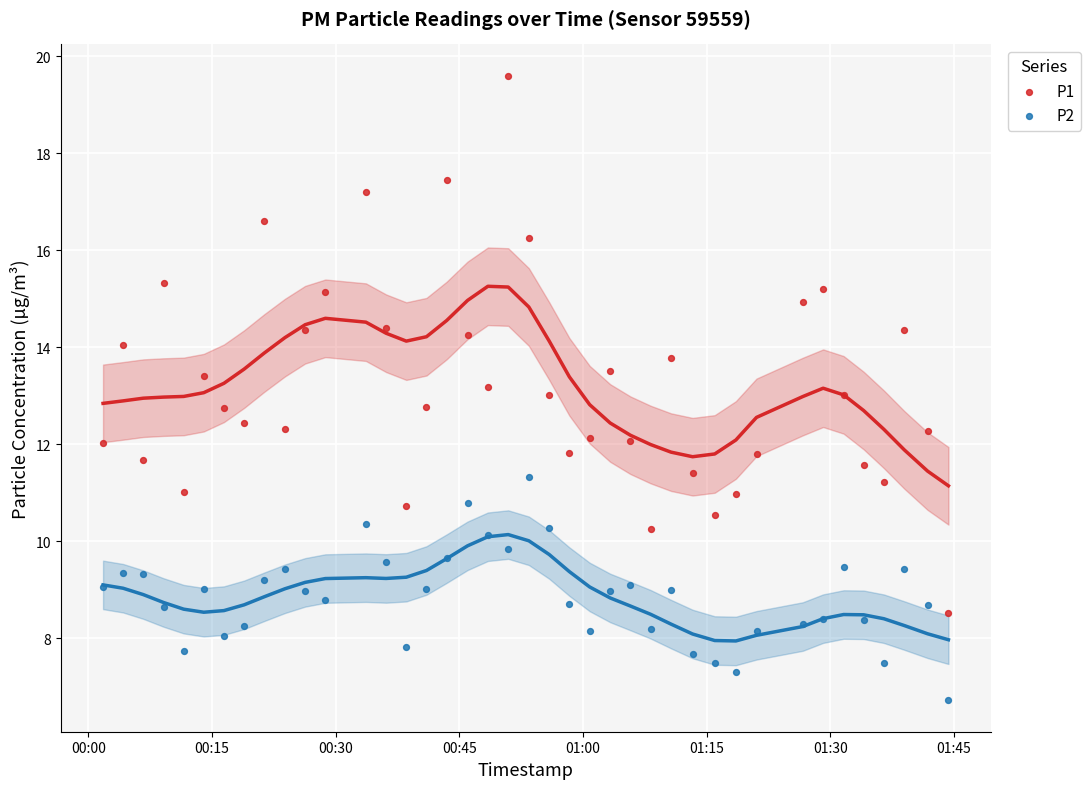

Which series has the largest Y range (max minus min)?

P1